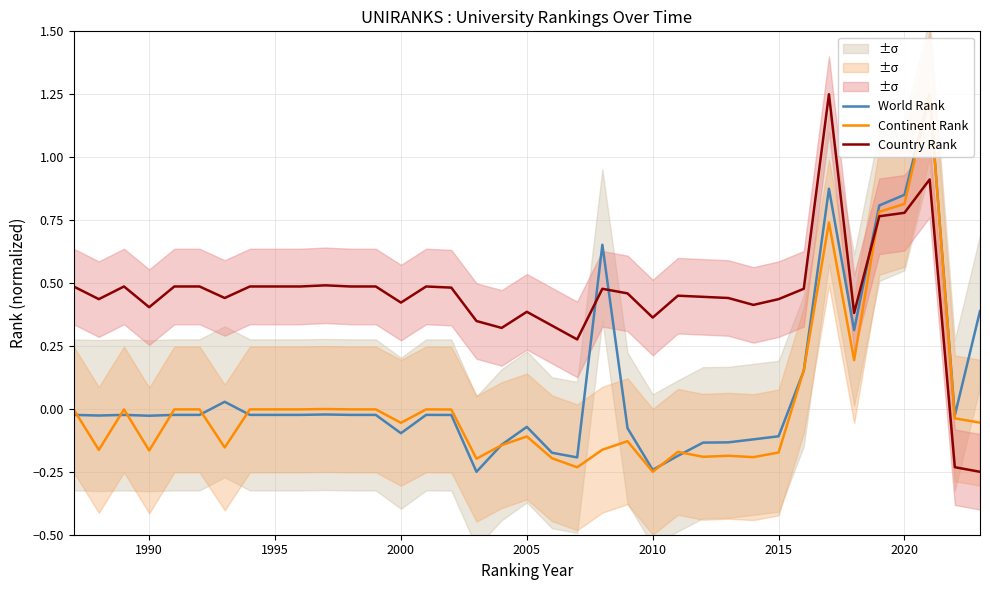

What is the minimum value for Country Rank?

-0.2